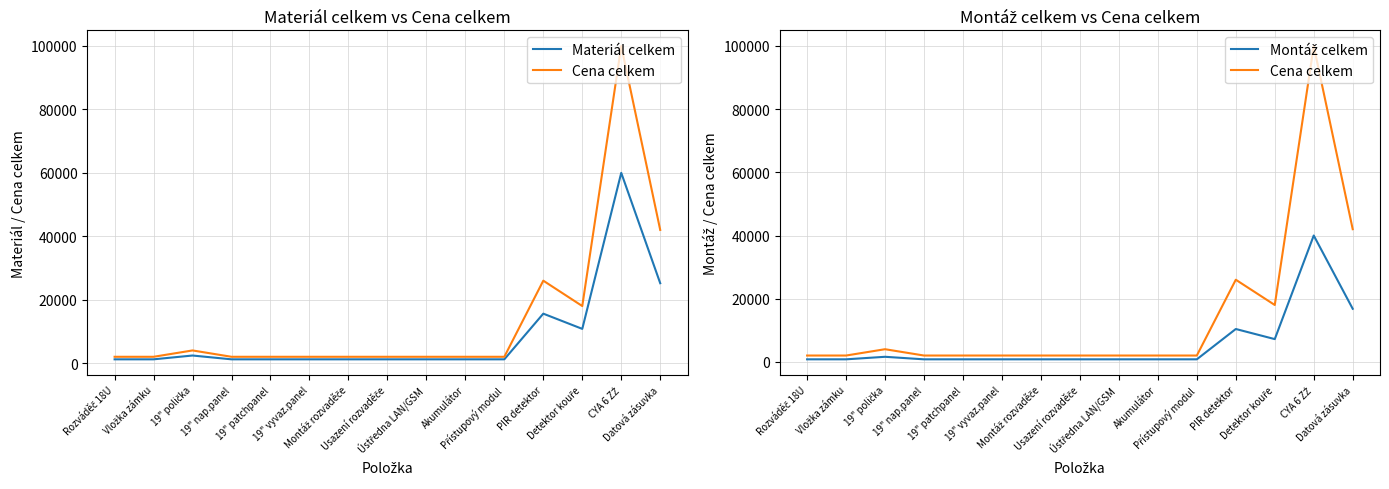

What is the average value of the Materiál celkem series?

8400